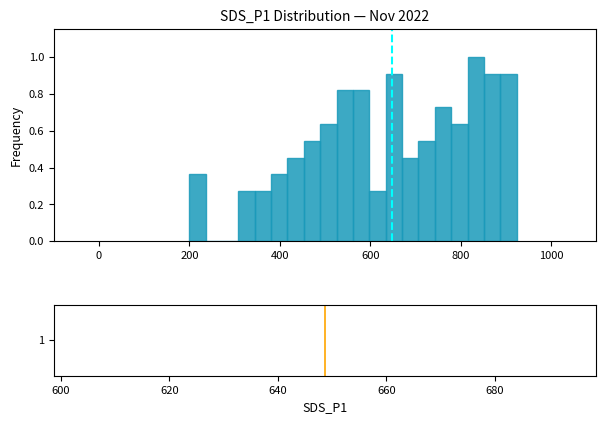

Around what value on the x-axis is the tallest bar? Give the approximate position of its centre, as read against the axis.

840